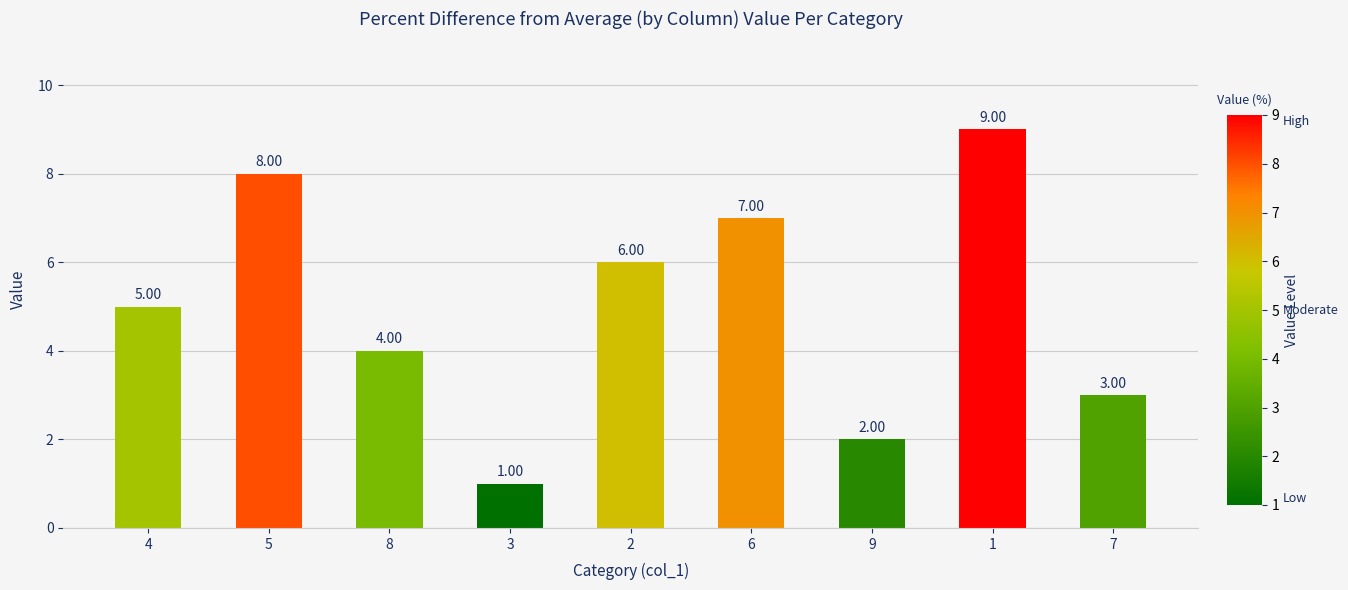

What is the minimum value shown in the chart?

1